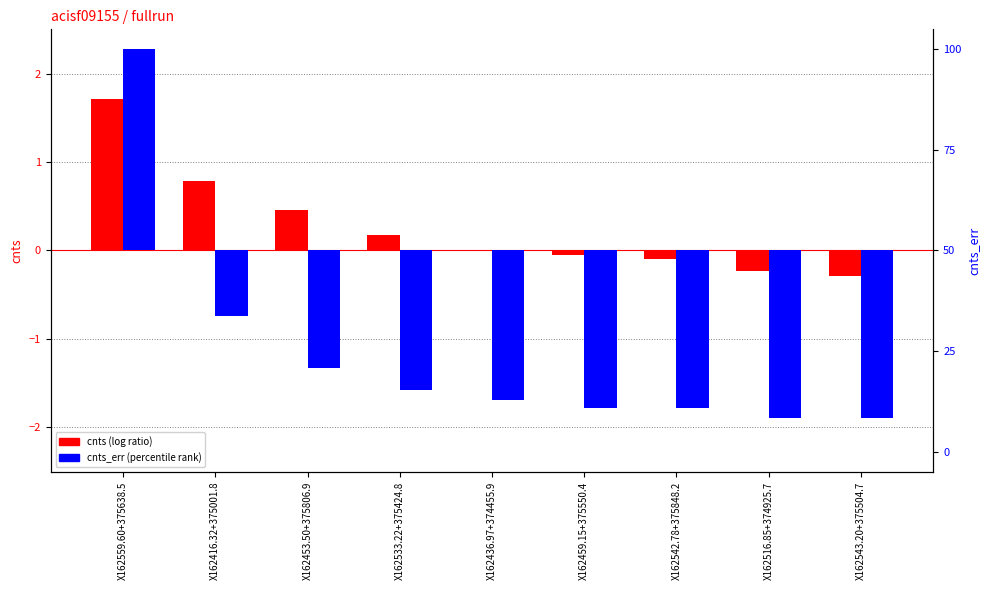

At which label is cnts (log, centered) closest to 0?

X162436.97+374455.9